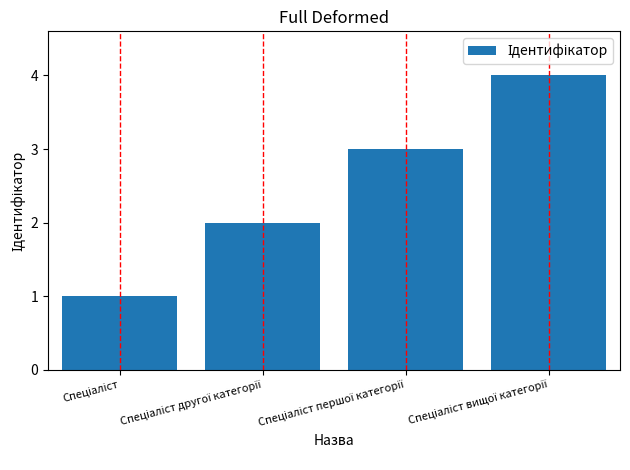

Count the number of data series in this chart.

1